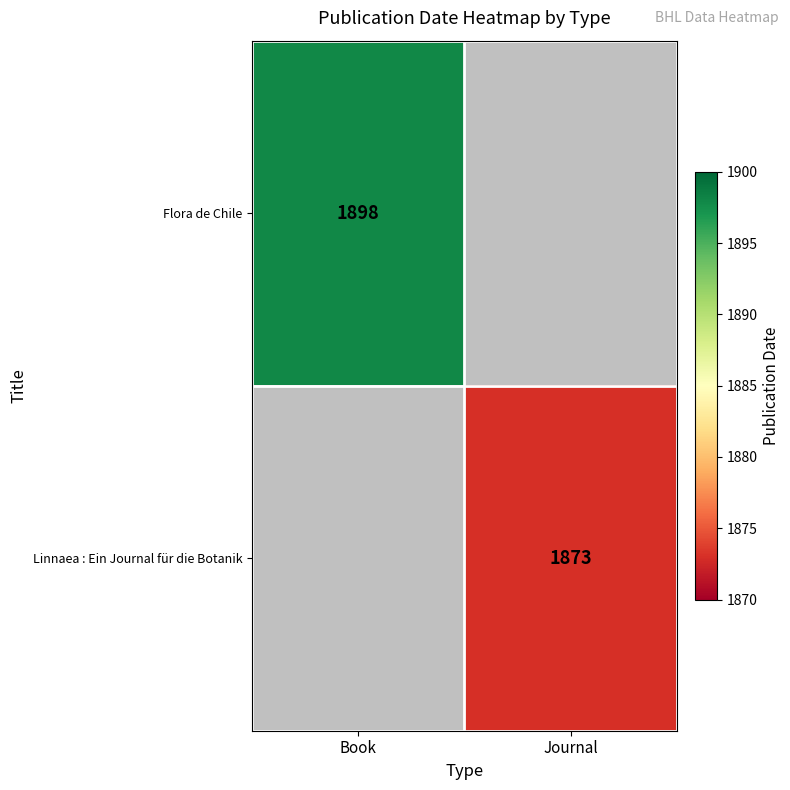

Which has a higher value, Book or Journal?

Book